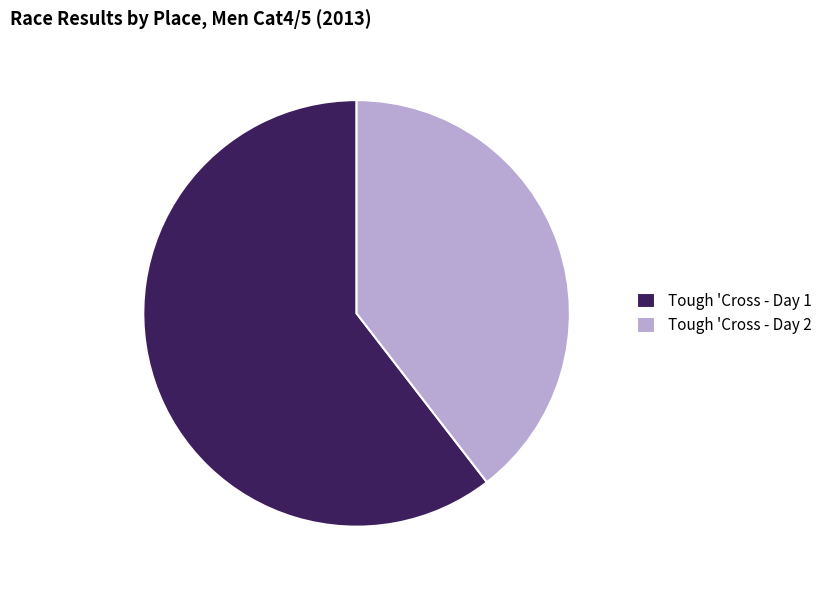

What is the smallest slice in the pie chart?

Tough 'Cross - Day 2